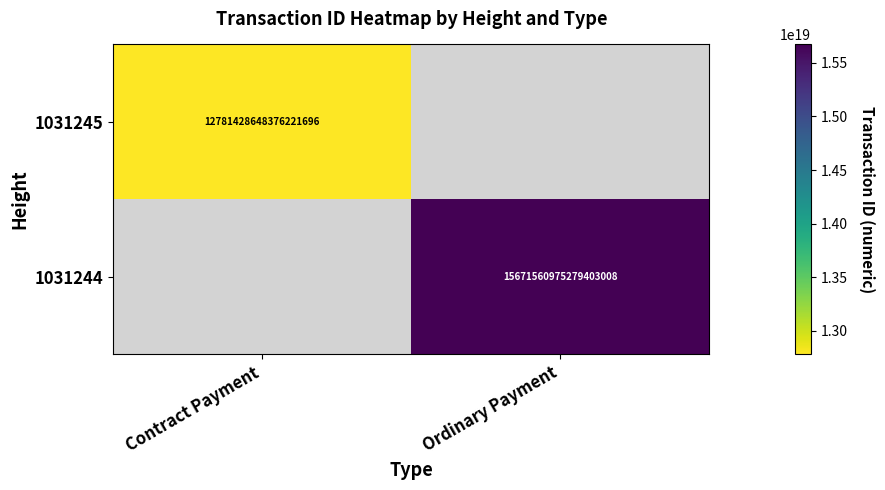

True or false: 1031244 has a value of 4191343848313625600 at Ordinary Payment.

False